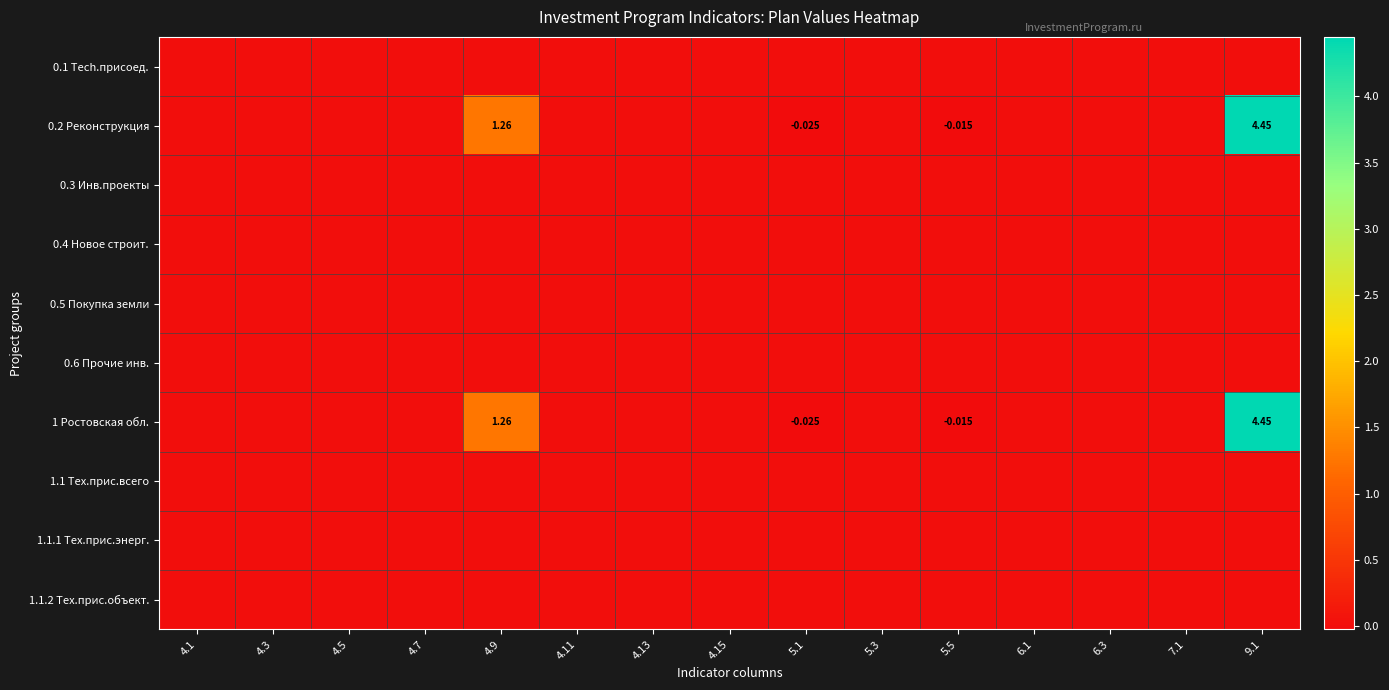

Which series has the largest range (max minus min)?

0.2 Реконструкция